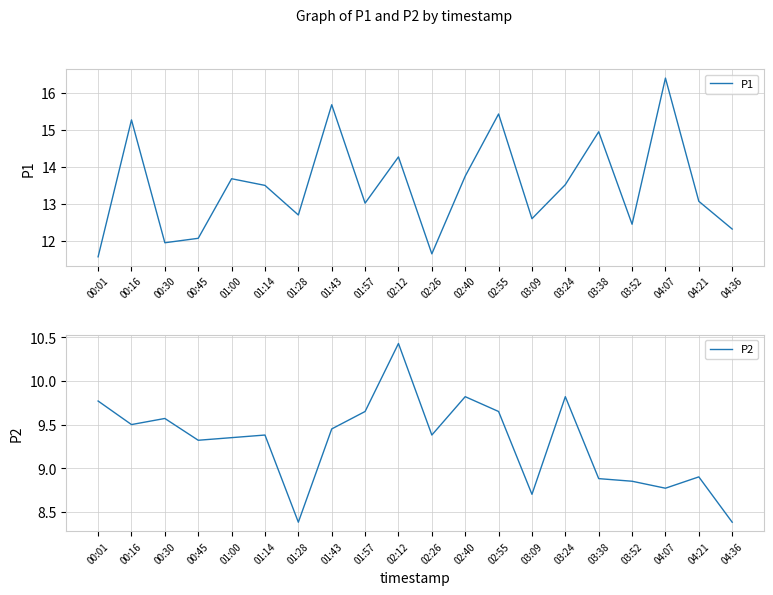

Which series has the largest total across all categories?

P1